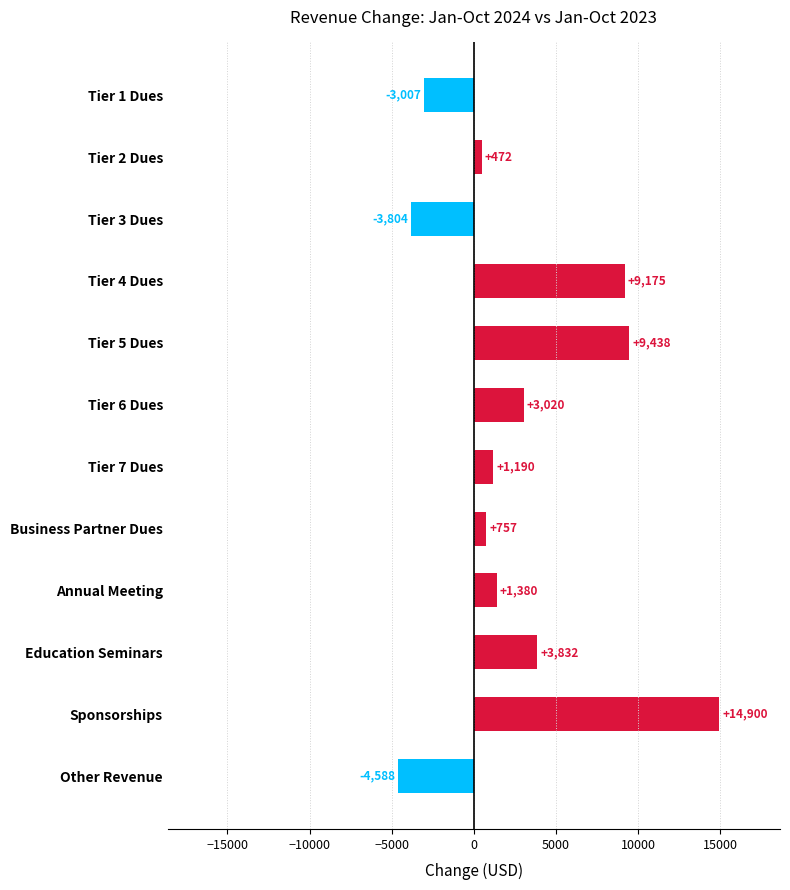

Where is the data nearest to the value 5155?

Education Seminars